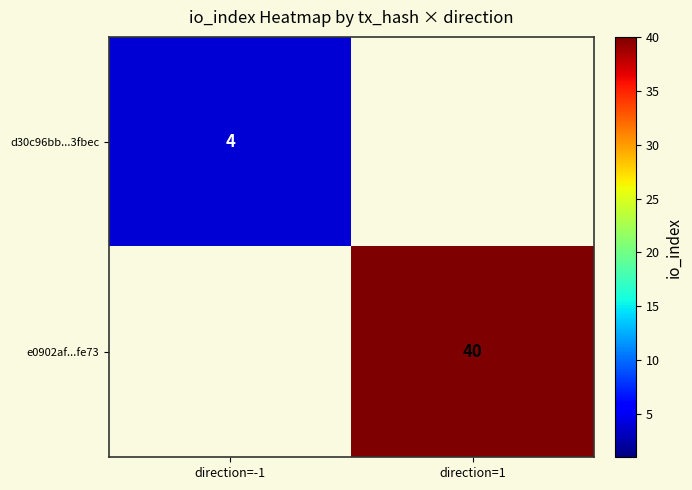

The d30c96bb...3fbec series shows 1 at direction=-1. True or false?

False